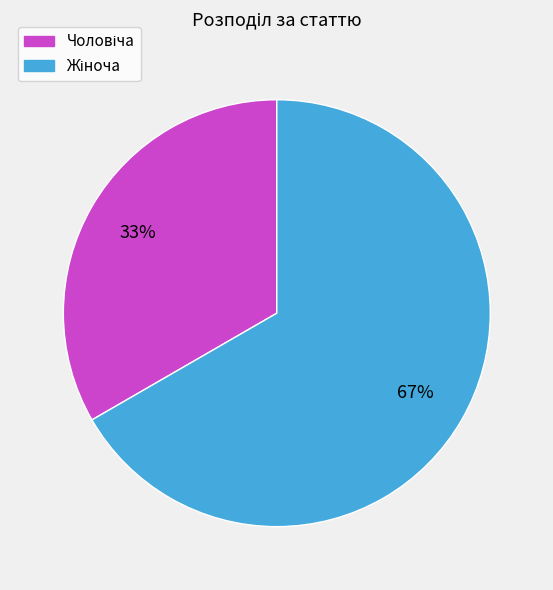

How many slices are in this pie chart?

2